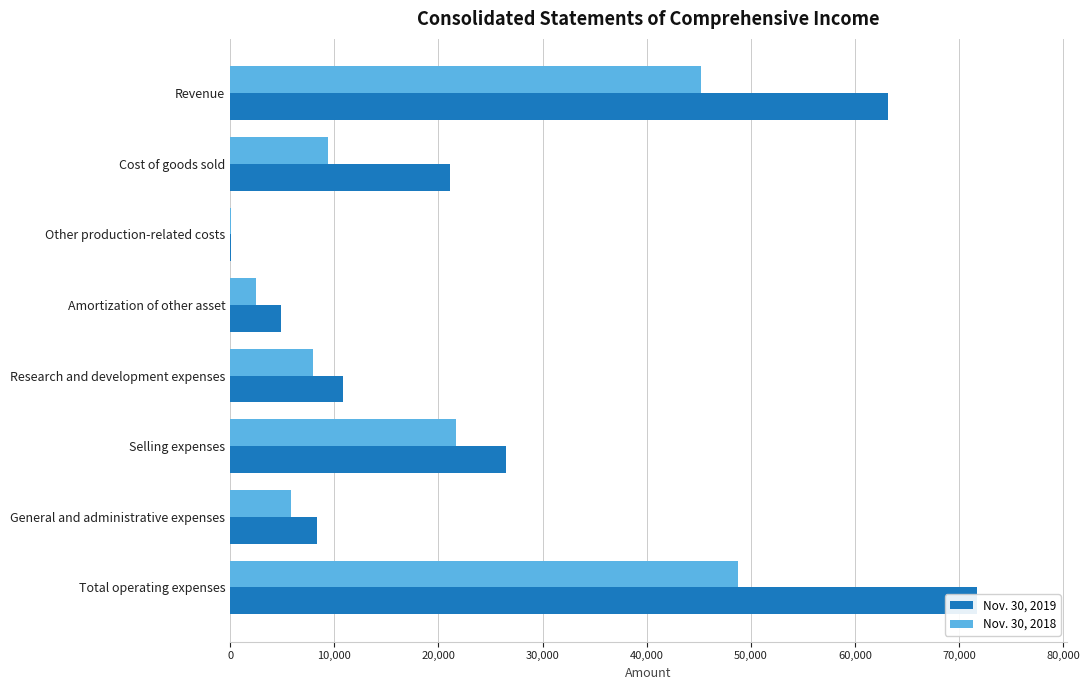

Reading left to right, extract all data points from this chart.

Nov. 30, 2019: 63216	21125	67	4884	10841	26482	8330	71729
Nov. 30, 2018: 45217	9376	105	2442	7994	21693	5828	48778